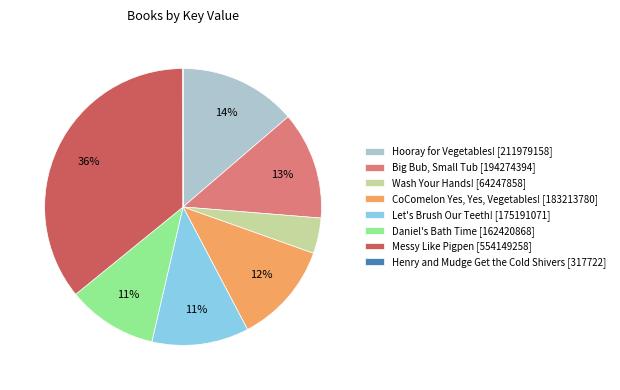

Is Let's Brush Our Teeth! [175191071] the majority of the pie?

No